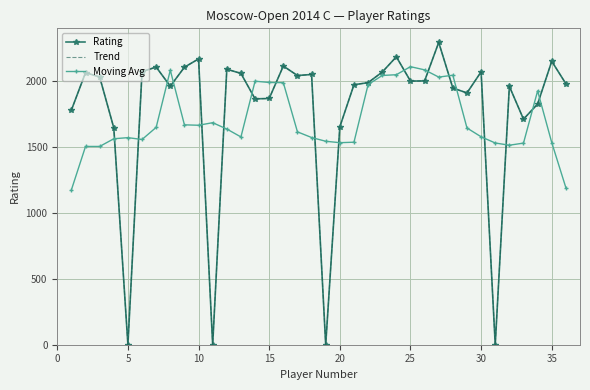

True or false: Rating and Moving Avg cross at least once.

True